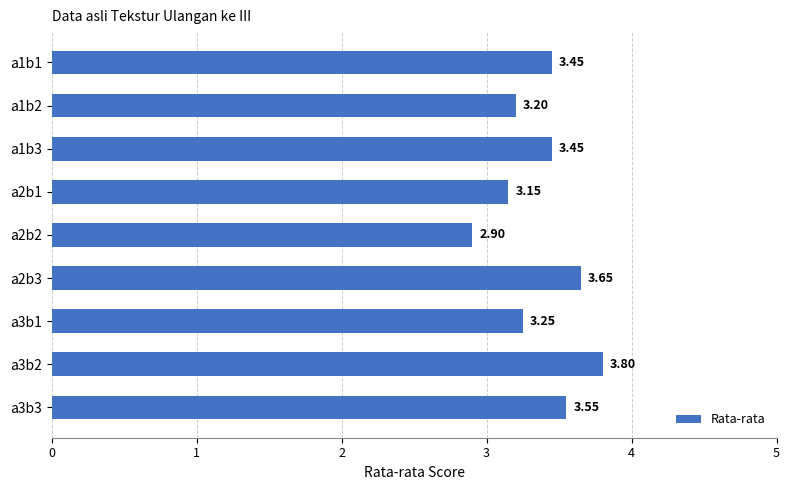

What is the change in value from a2b2 to a3b2?

+0.9